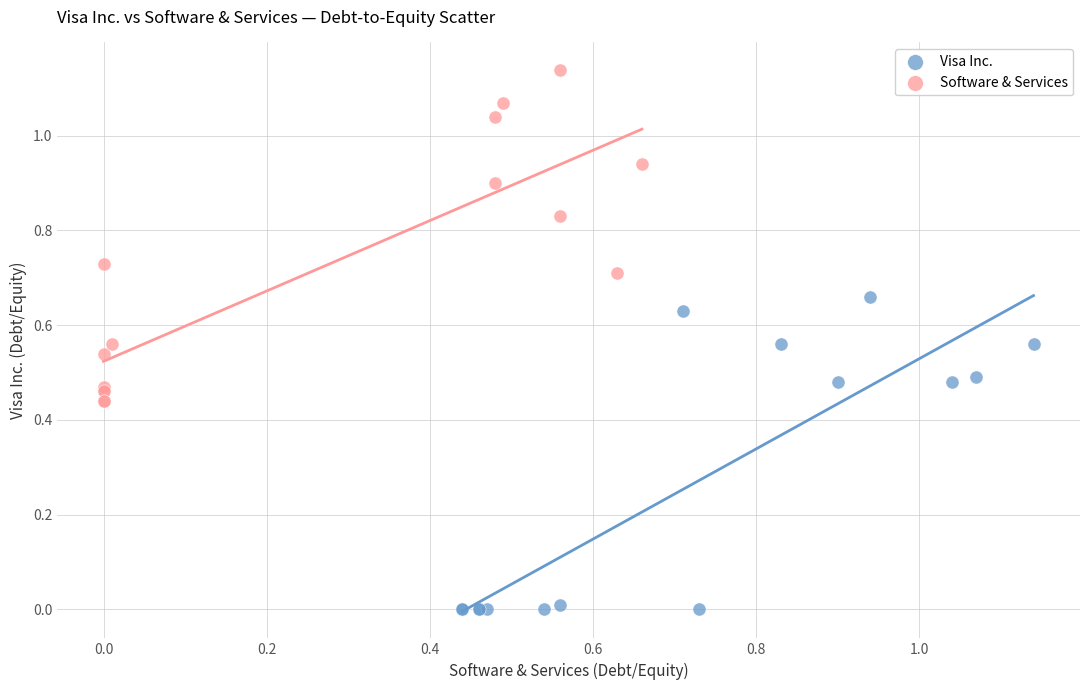

Which series contains the highest Y value?

Software & Services